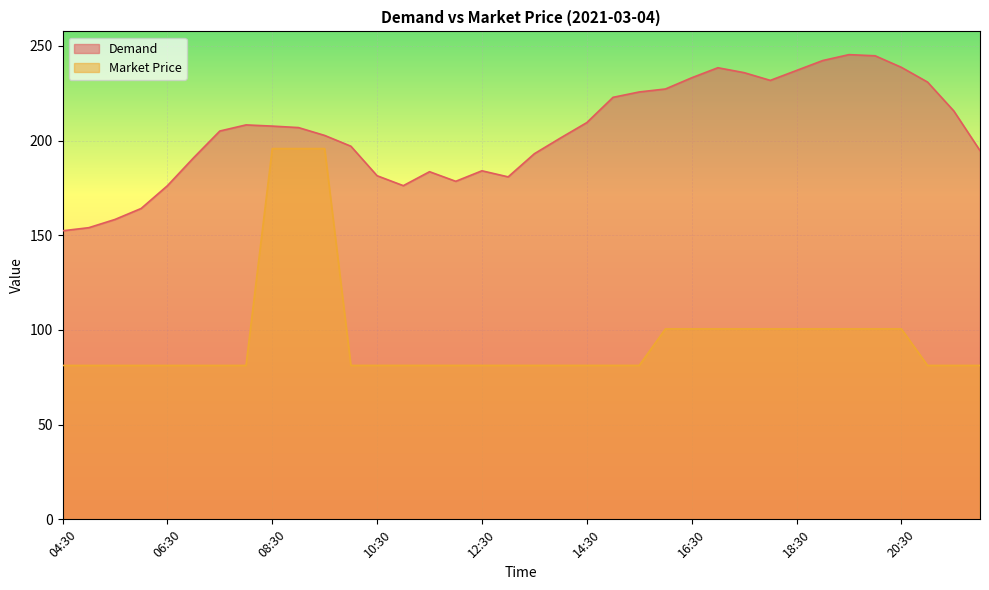

How many lines are shown in the chart?

2